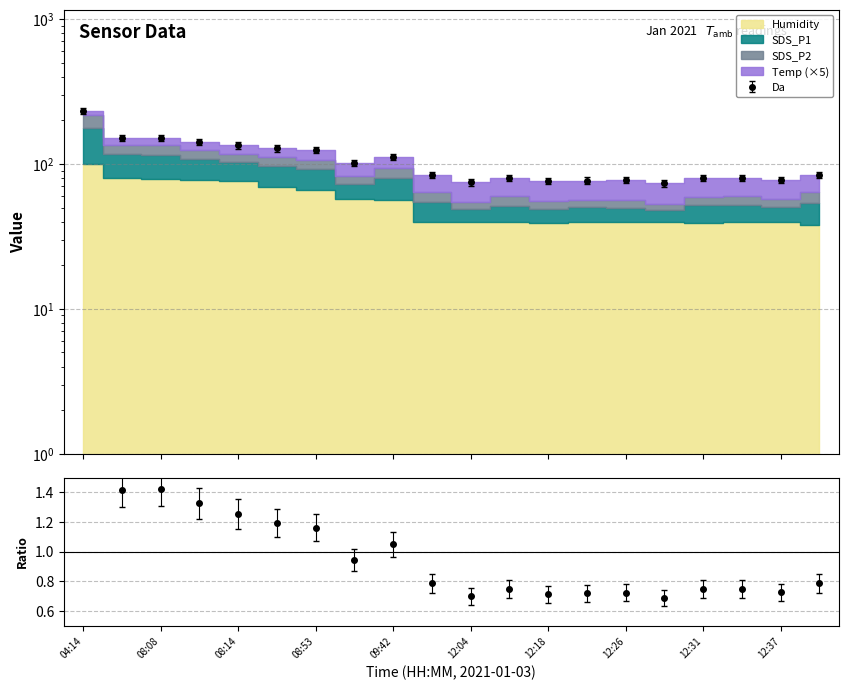

Does the chart have visible grid lines?

Yes